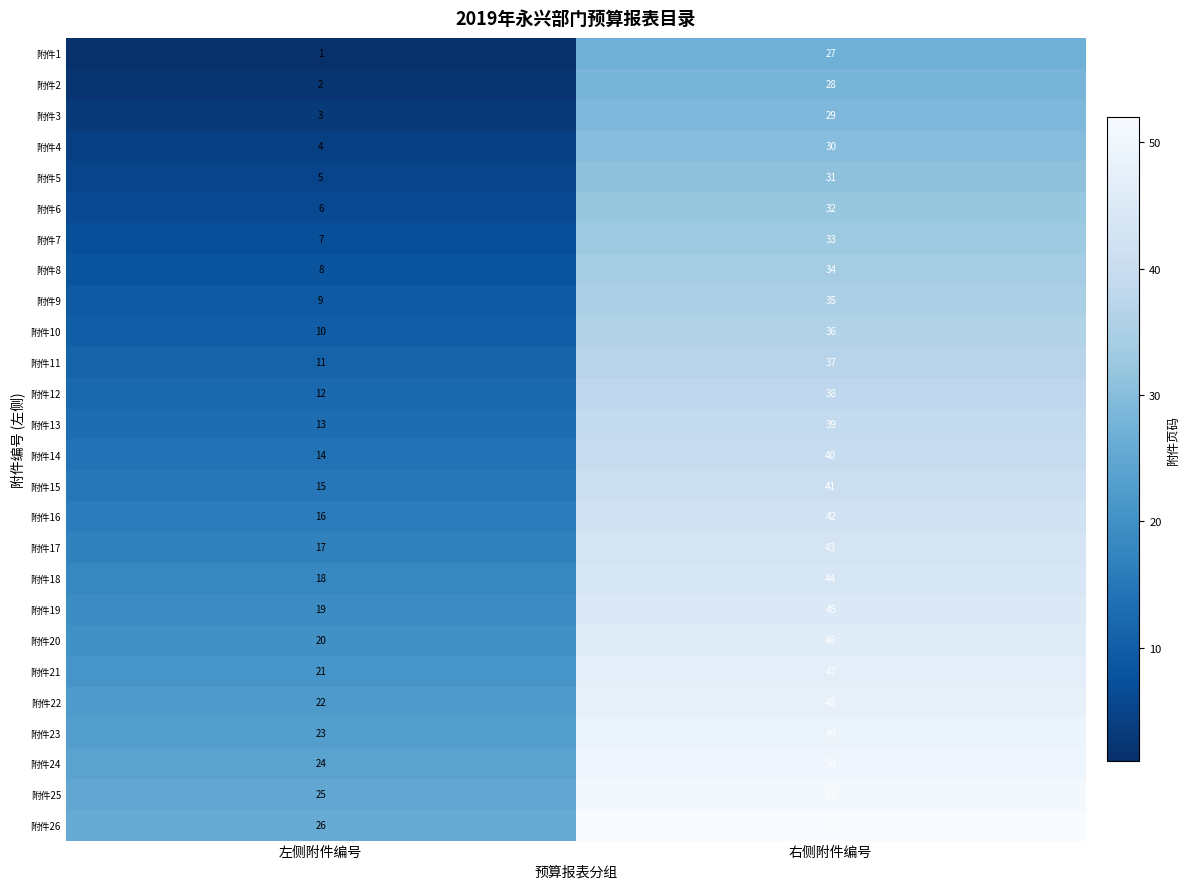

At which category does the chart reach its peak across all series?

右侧附件编号